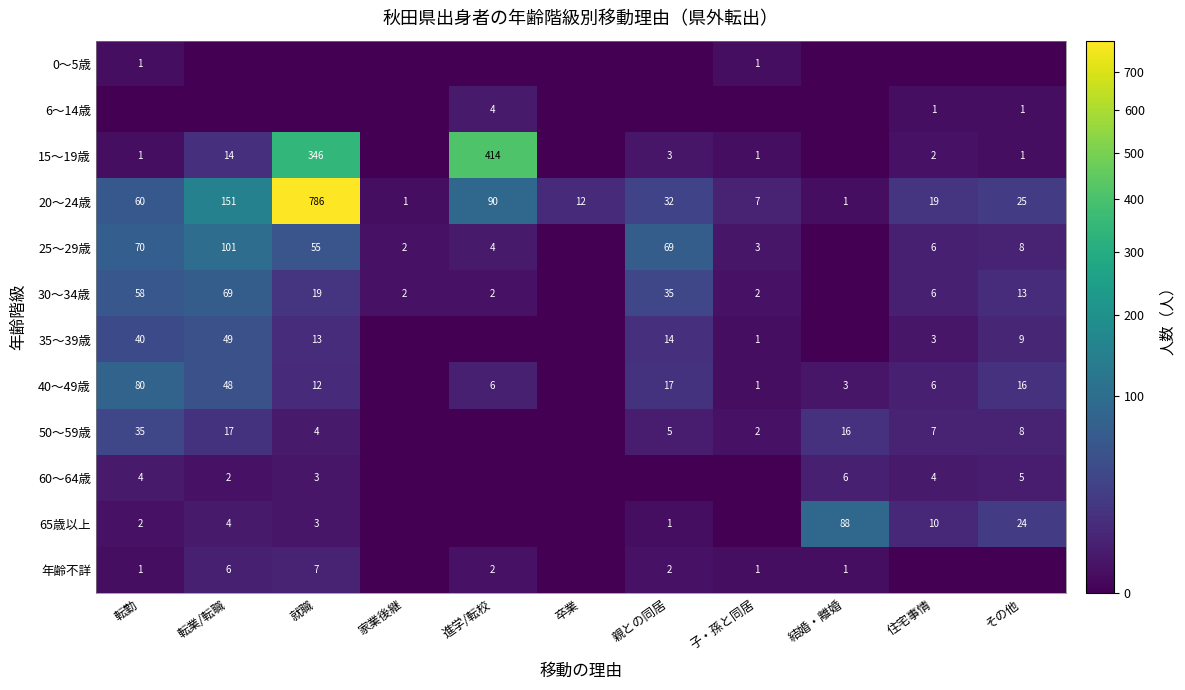

What is the difference between the maximum and minimum values in the 20～24歳 series?

785